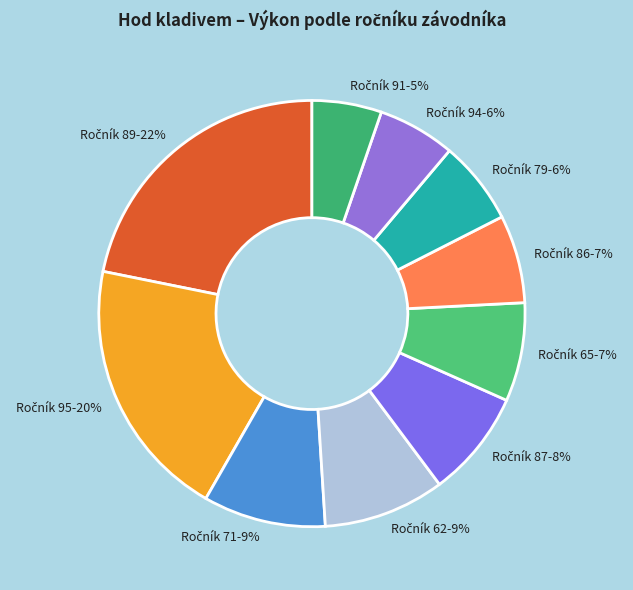

Is there a majority slice in this chart?

No